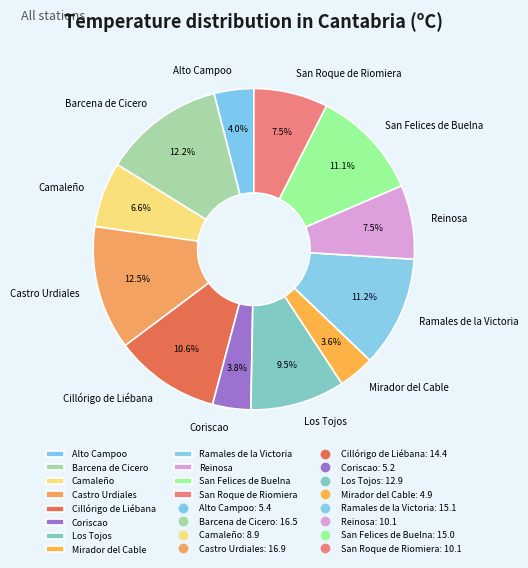

Is Los Tojos the majority of the pie?

No